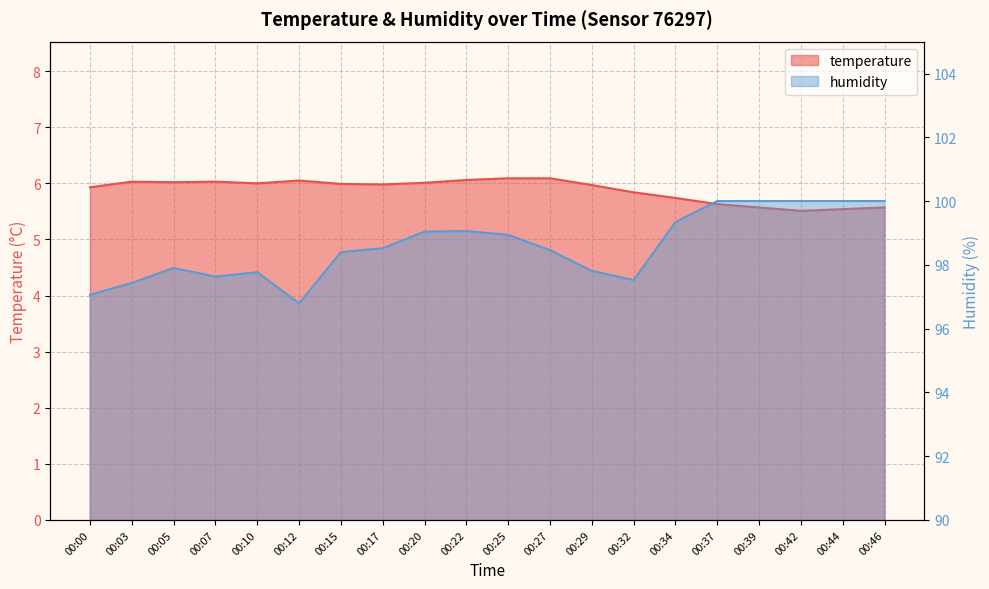

Reading right to left, transcribe all the data shown in this chart.

temperature: 00:46=5.6	00:44=5.5	00:42=5.5	00:39=5.6	00:37=5.6	00:34=5.7	00:32=5.8	00:29=6.0	00:27=6.1	00:25=6.1	00:22=6.1	00:20=6.0	00:17=6.0	00:15=6.0	00:12=6.0	00:10=6.0	00:07=6.0	00:05=6.0	00:03=6.0	00:00=5.9
humidity: 00:46=100.0	00:44=100.0	00:42=100.0	00:39=100.0	00:37=100.0	00:34=99.3	00:32=97.5	00:29=97.8	00:27=98.5	00:25=98.9	00:22=99.1	00:20=99.0	00:17=98.5	00:15=98.4	00:12=96.8	00:10=97.8	00:07=97.6	00:05=97.9	00:03=97.4	00:00=97.1